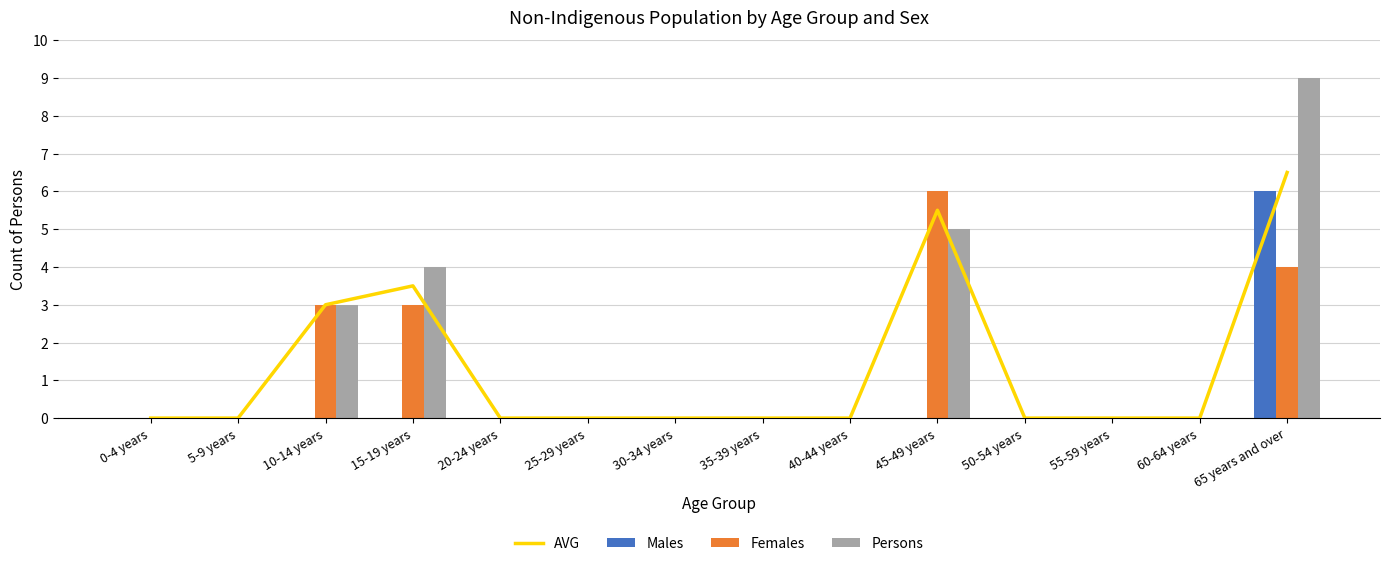

Rank the series at 20-24 years from highest to lowest value.

AVG, Males, Females, Persons